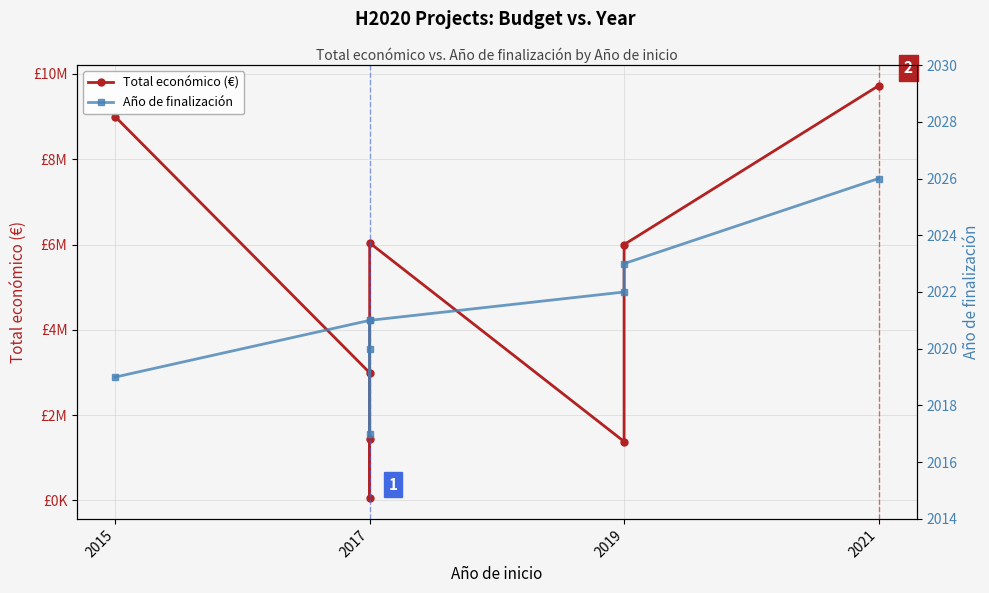

How many lines are shown in the chart?

2